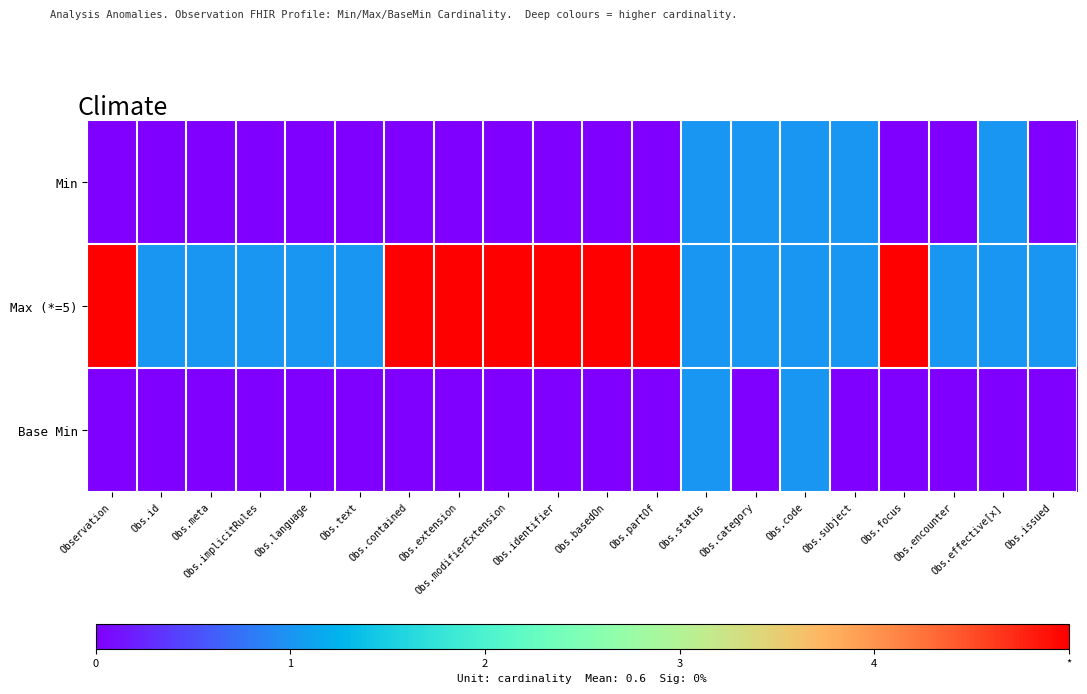

How many data points does each series have?

20